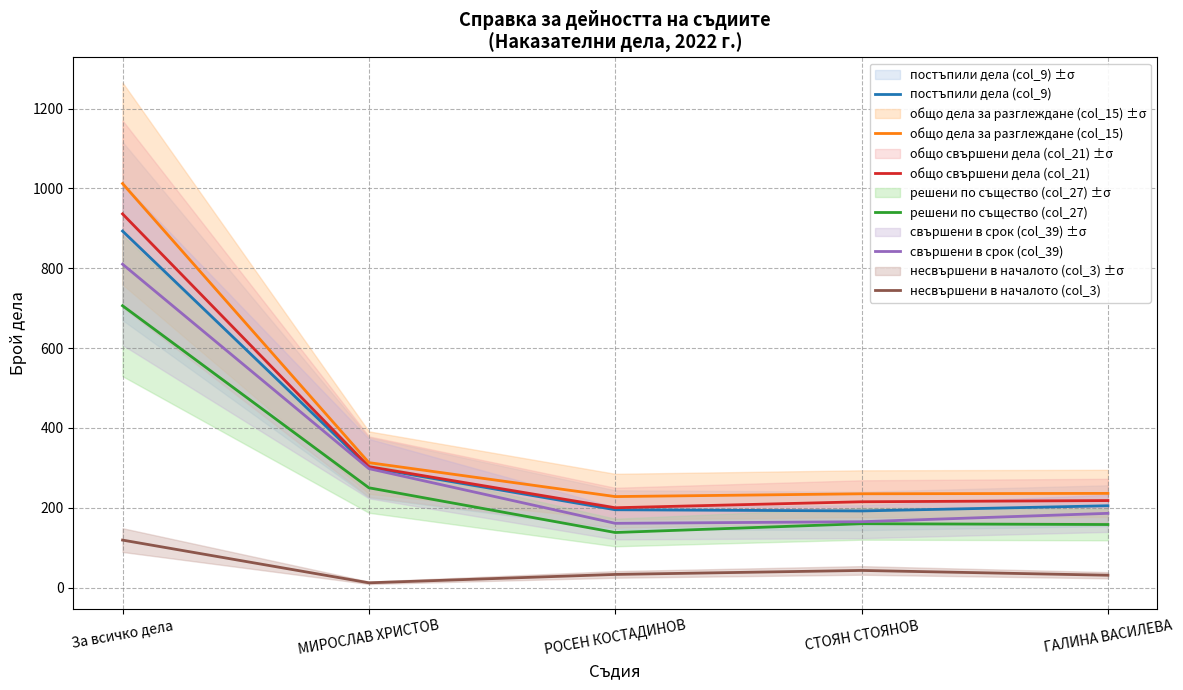

Where is the first local maximum for решени по същество (col_27)?

СТОЯН СТОЯНОВ